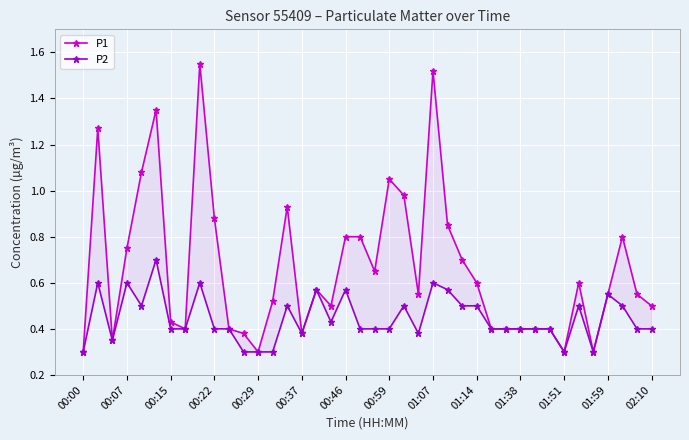

What is the spread (max minus min) of values at 01:14?

0.1